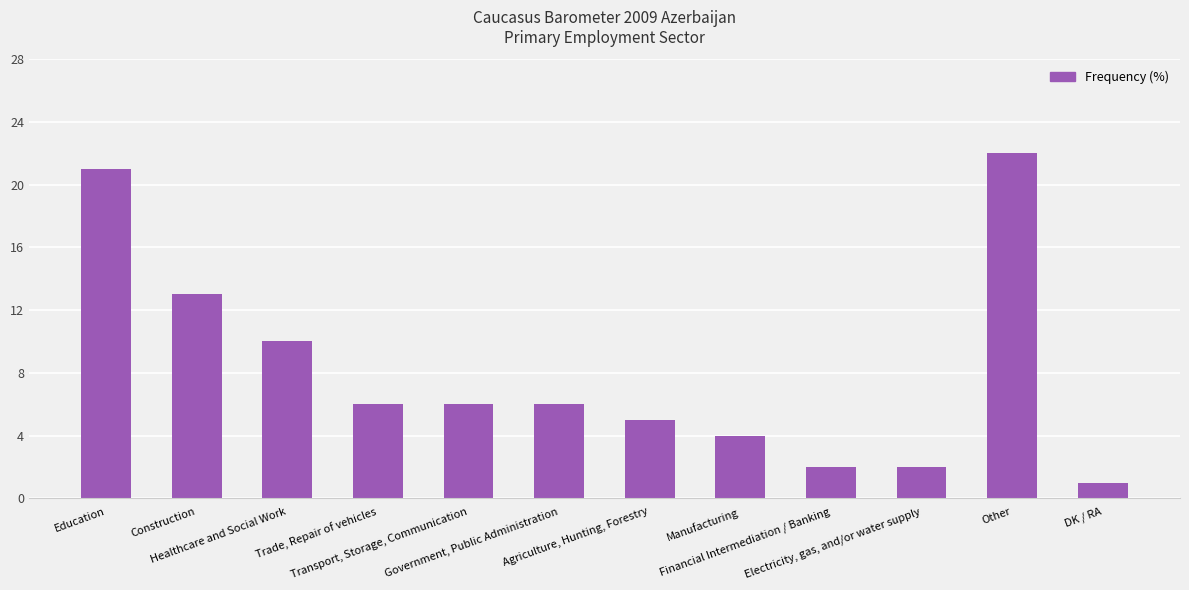

What is the sum of all values?

98